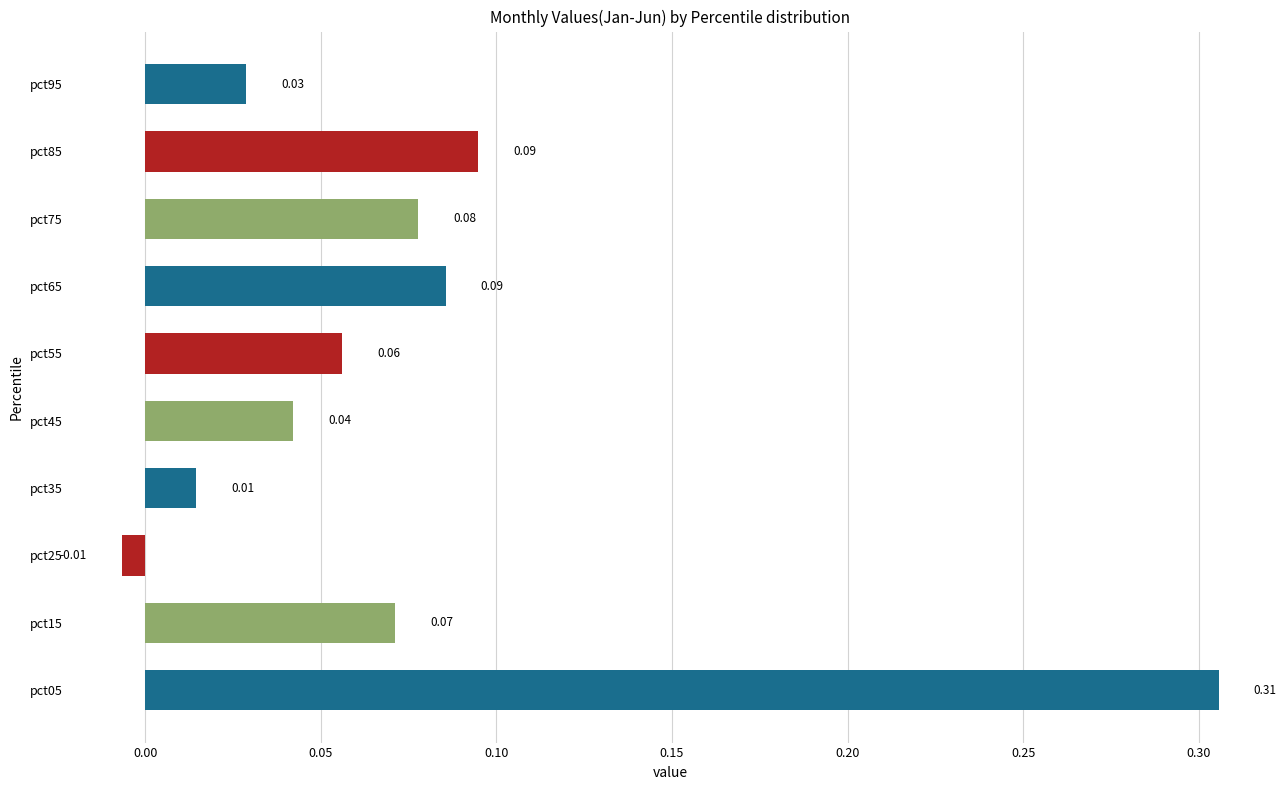

Which has a higher value, pct15 or pct95?

pct15